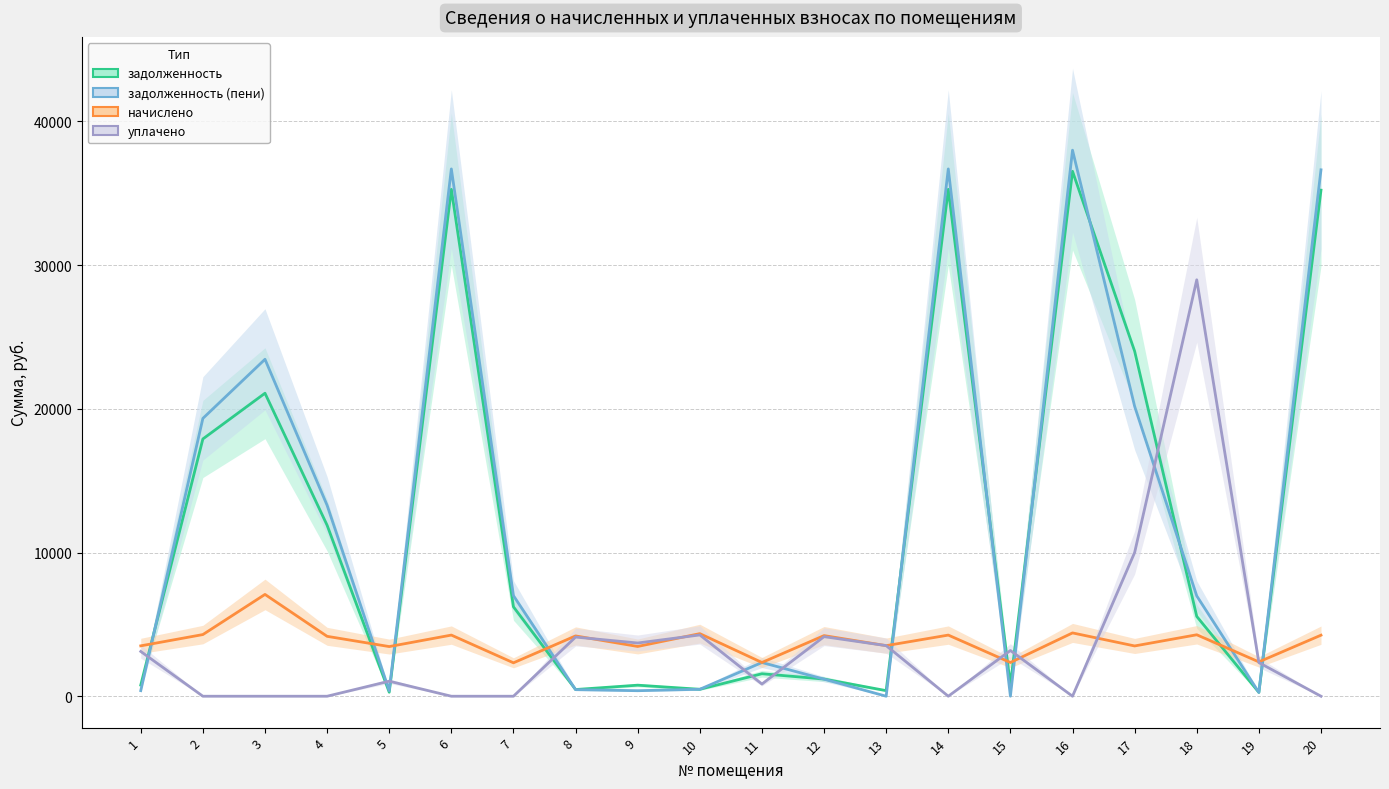

Rank the series by their maximum value, from highest to lowest.

задолженность (пени), задолженность, уплачено, начислено